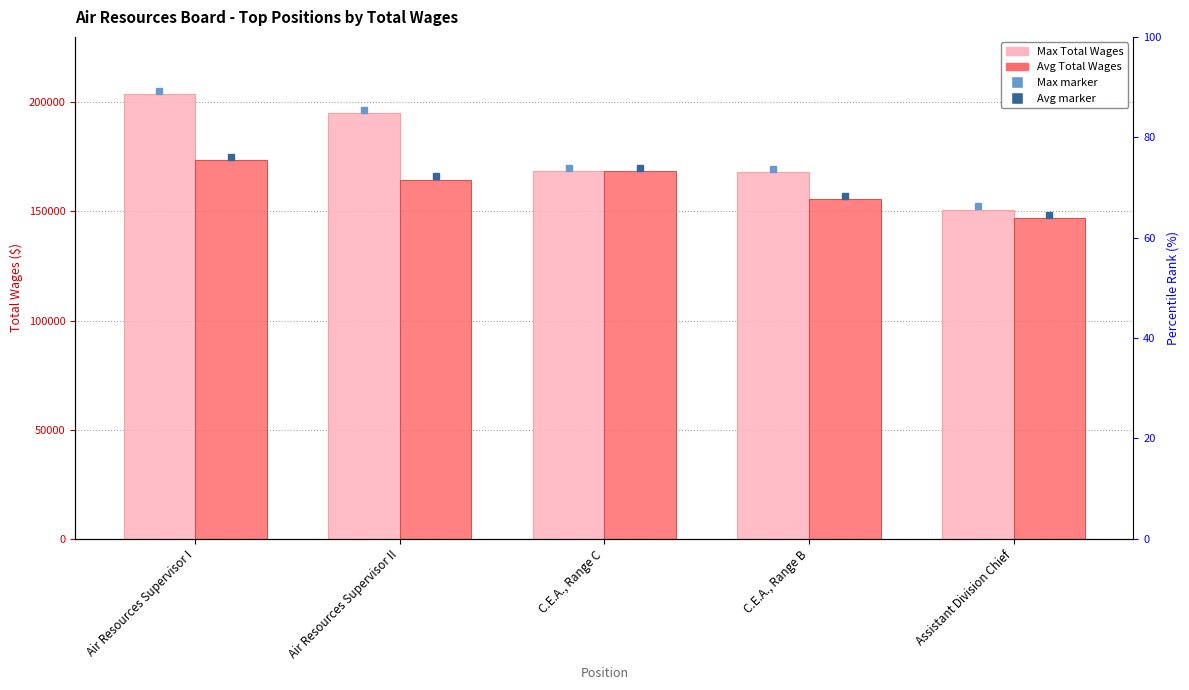

What is the total value across all series at Air Resources Supervisor I?

377183.6